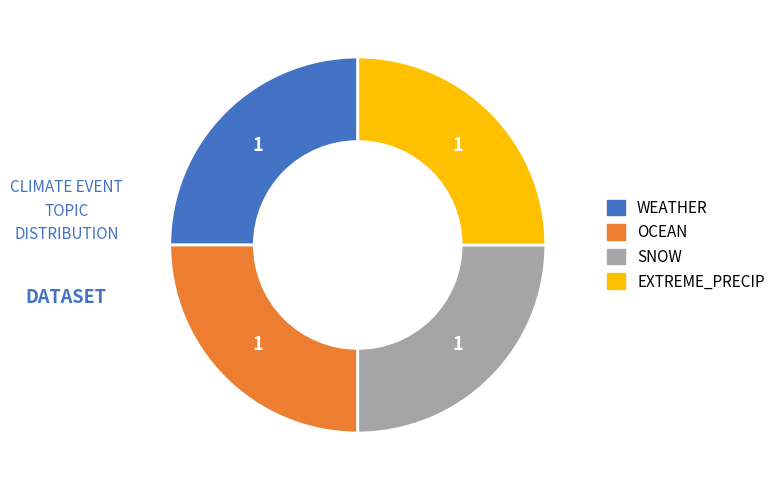

Is there any slice that represents more than half of the pie?

No